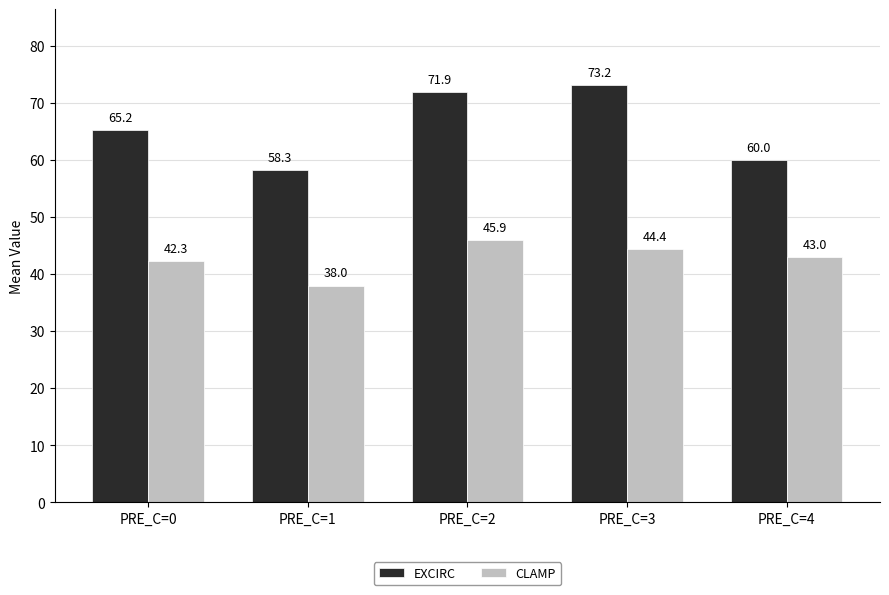

At how many categories does at least one series exceed 51?

5